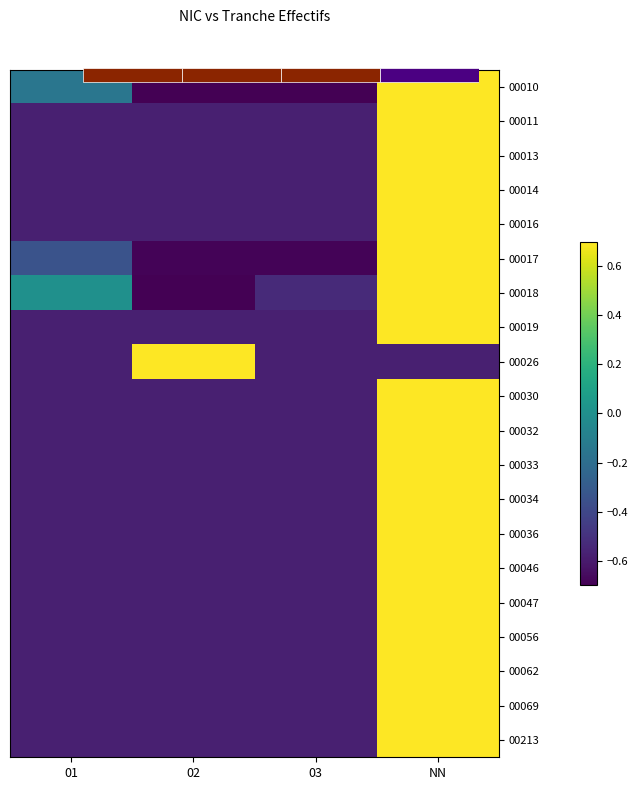

Where does the 00018 series first go above 0?

NN